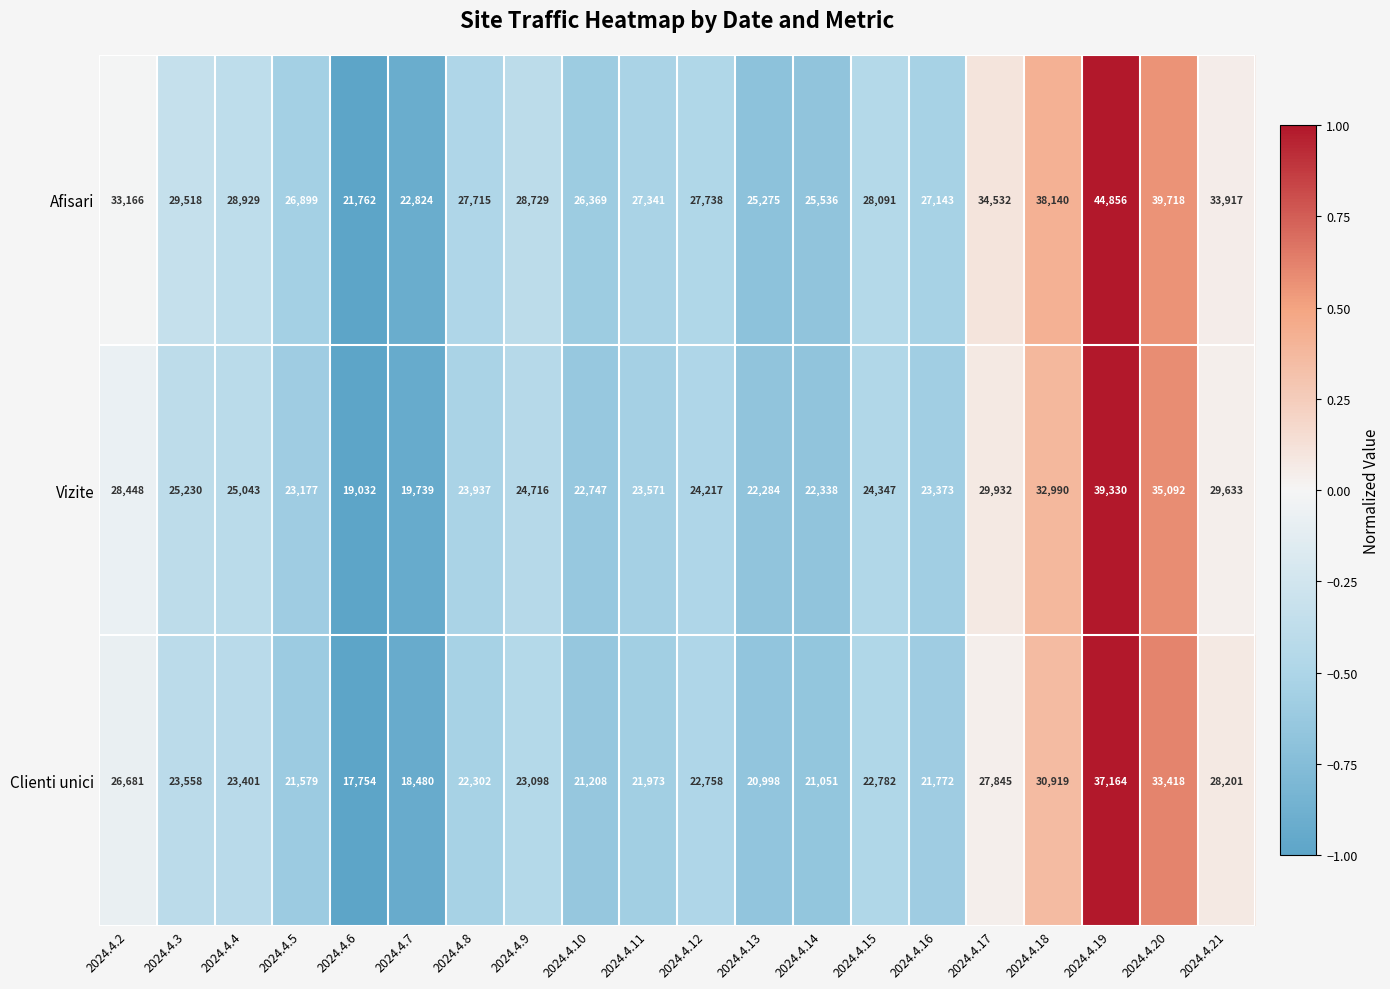

List the labels in order of Afisari value, largest first.

2024.4.19, 2024.4.20, 2024.4.18, 2024.4.17, 2024.4.21, 2024.4.2, 2024.4.3, 2024.4.4, 2024.4.9, 2024.4.15, 2024.4.12, 2024.4.8, 2024.4.11, 2024.4.16, 2024.4.5, 2024.4.10, 2024.4.14, 2024.4.13, 2024.4.7, 2024.4.6